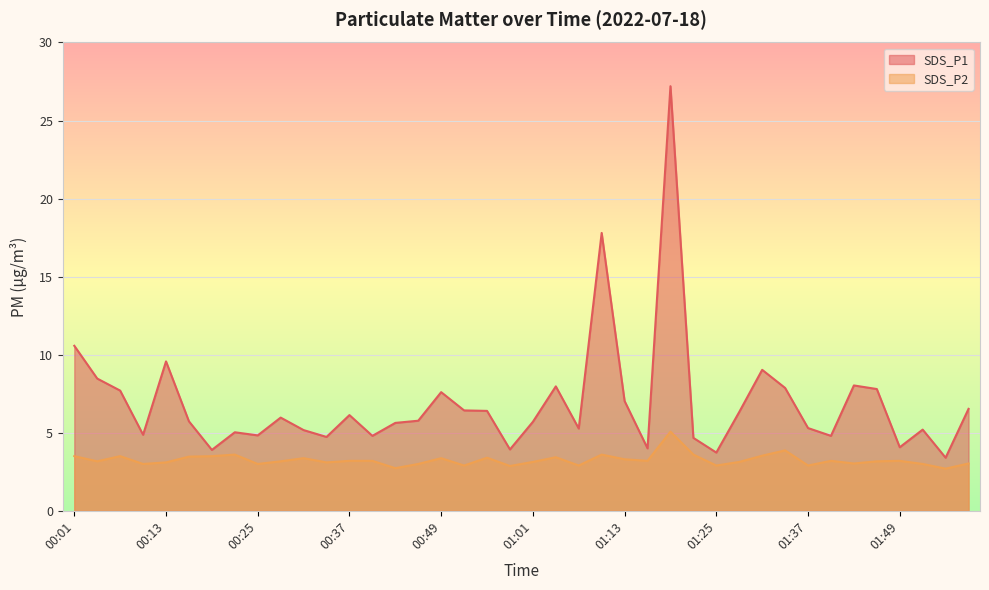

What is the smallest value displayed?

2.7